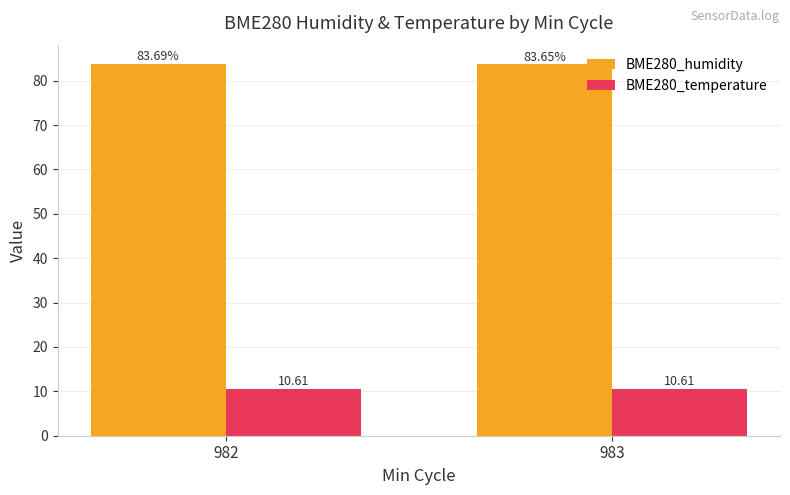

What are all the series names shown in the legend?

BME280_humidity, BME280_temperature